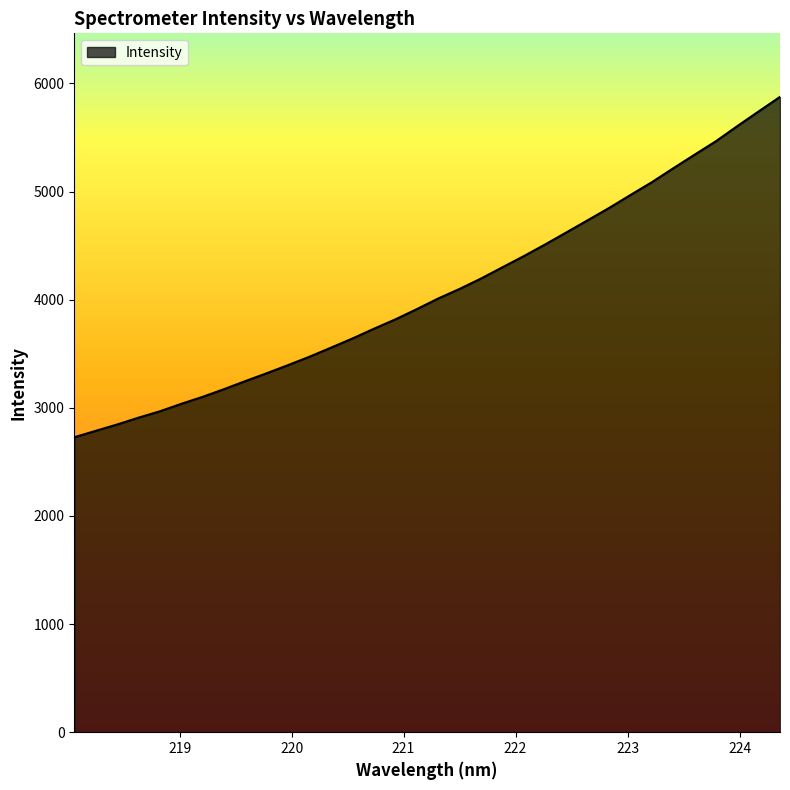

How many values exceed 4010?

17